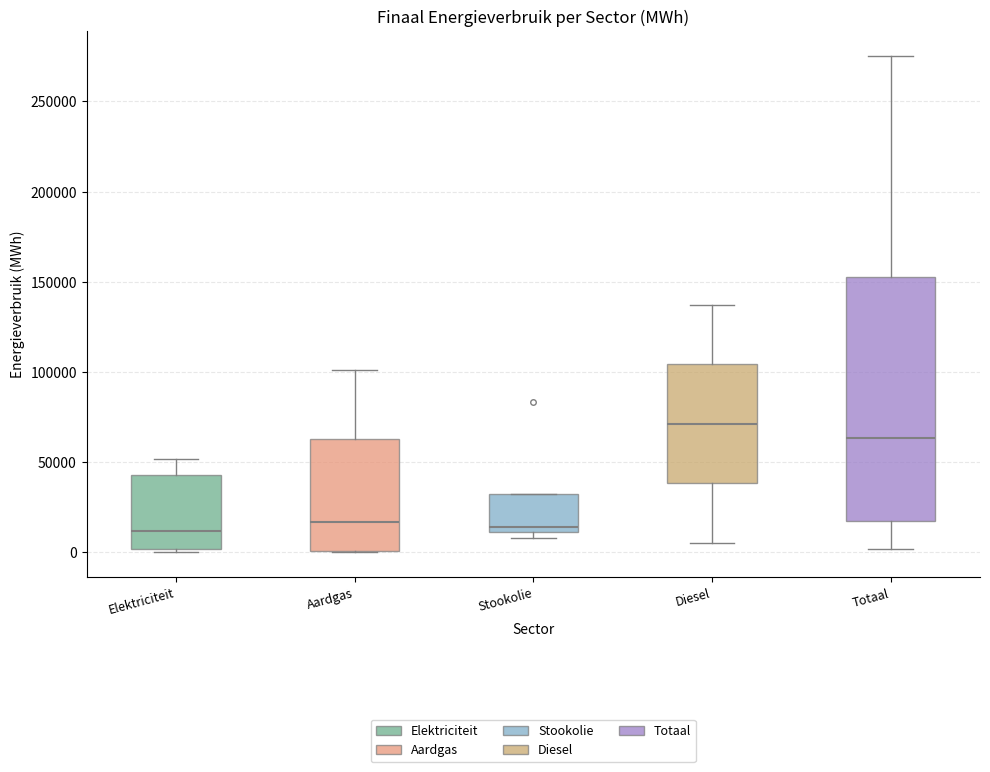

Comparing the boxes themselves (not the whiskers), which one is the tallest?

Totaal